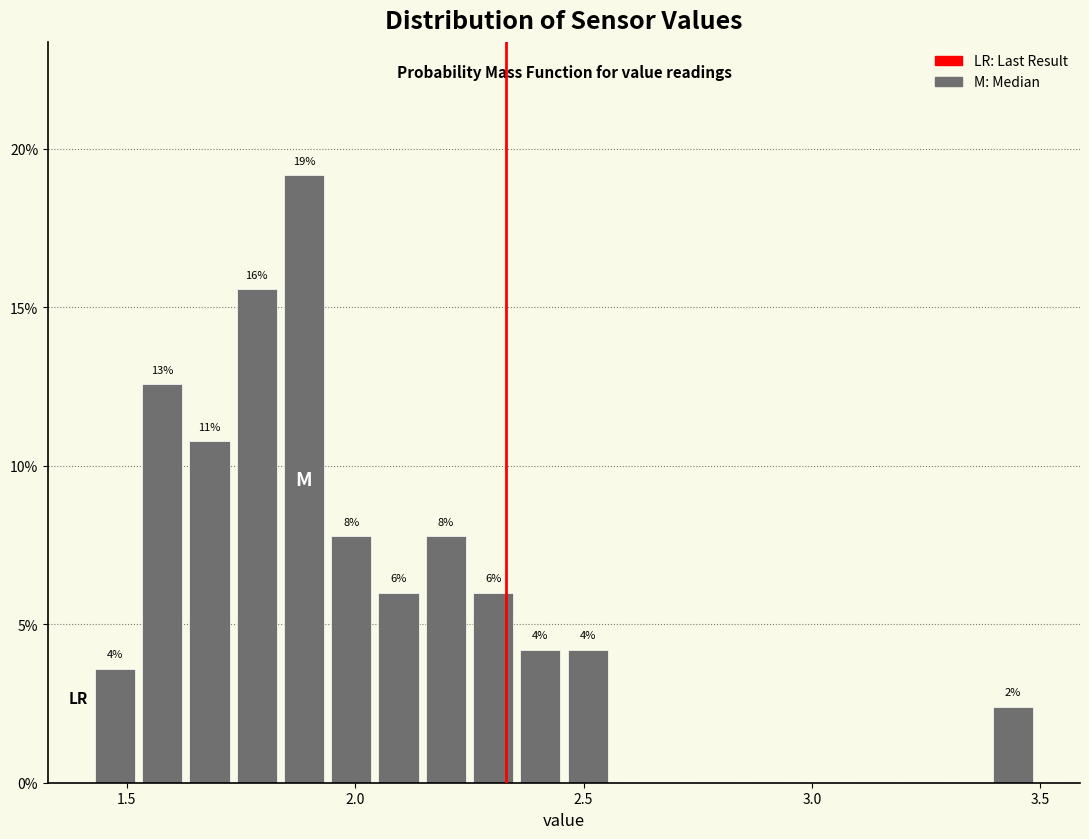

Around what value on the x-axis is the tallest bar? Give the approximate position of its centre, as read against the axis.

1.90